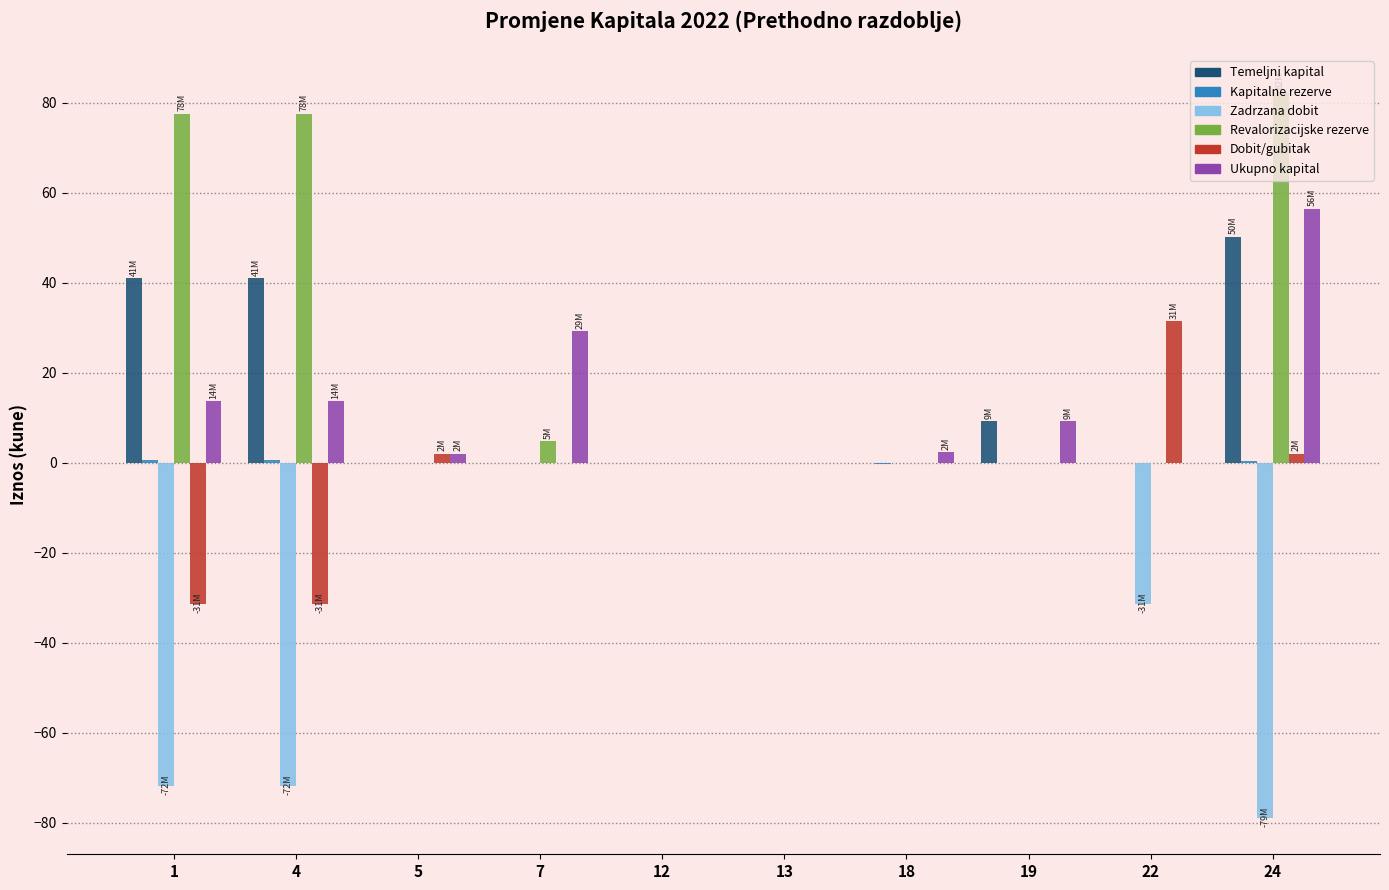

The value of Temeljni kapital at 4 is 9.6. True or false?

False